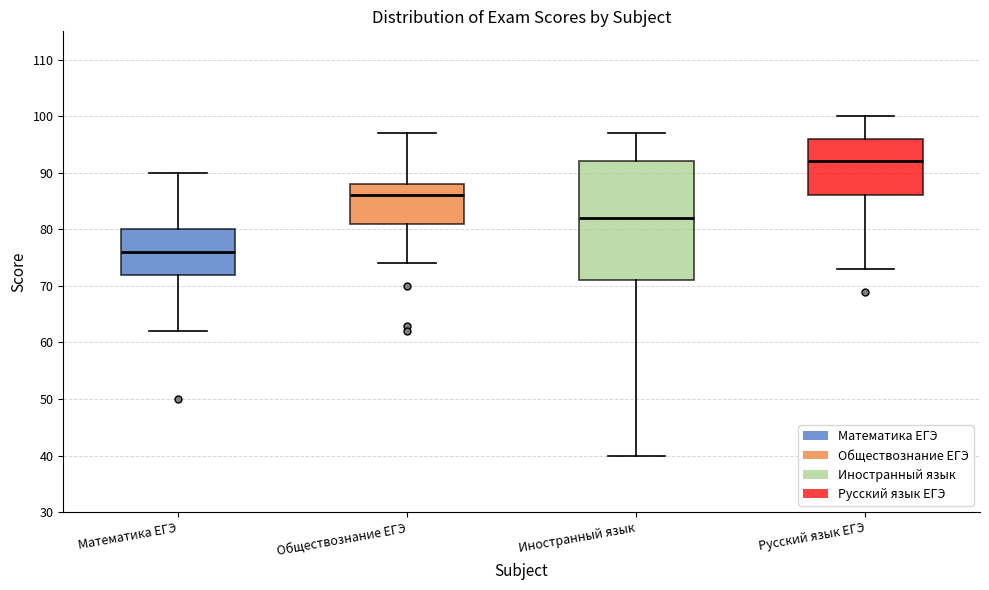

Which box's median line is the highest?

Русский язык ЕГЭ